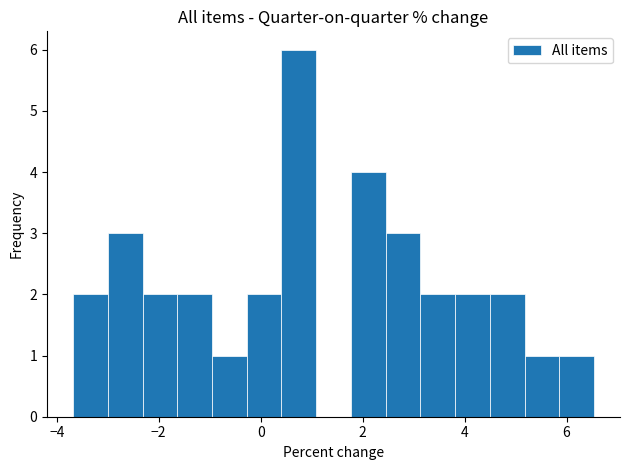

Read against the x-axis, roughly where is the centre of the tallest bar?

0.8